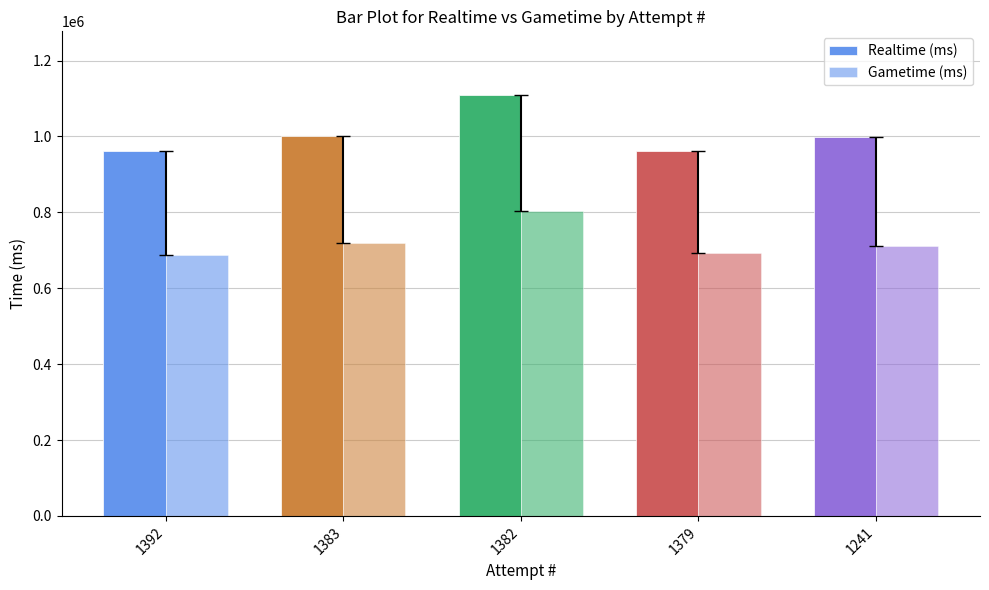

Are the bars grouped side by side (vs. stacked)?

Yes